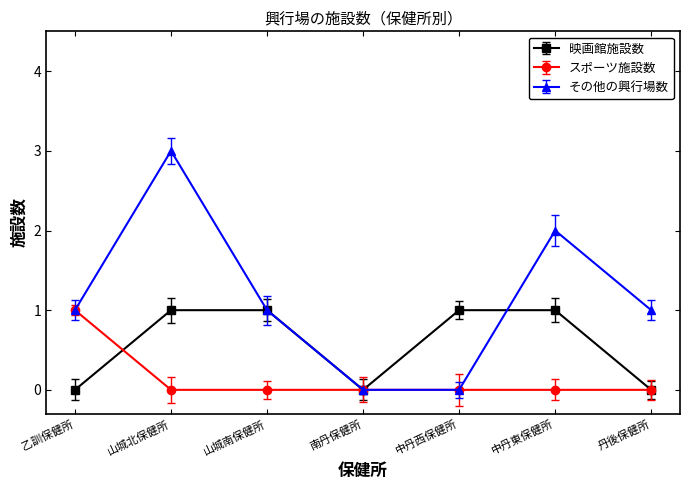

Count the 映画館施設数 values in the range 0 to 1.

7